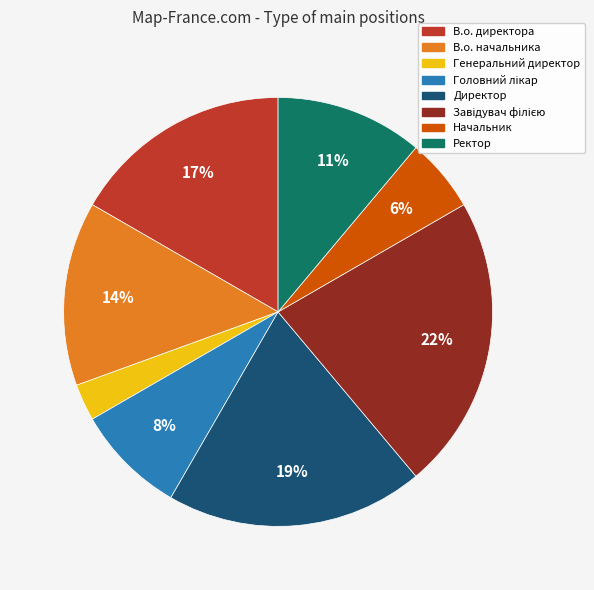

True or false: В.о. директора accounts for 31% of the total.

False